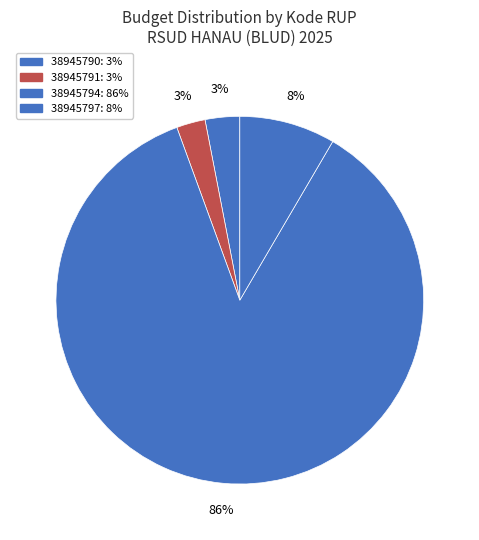

True or false: 38945797 accounts for 3% of the total.

False